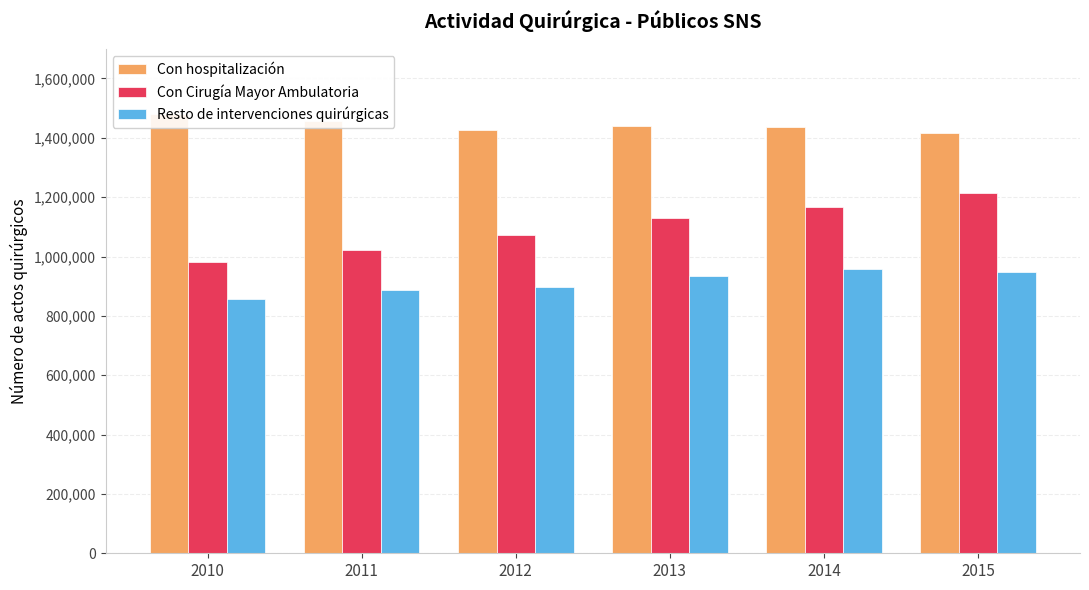

How many bars are there in total?

18